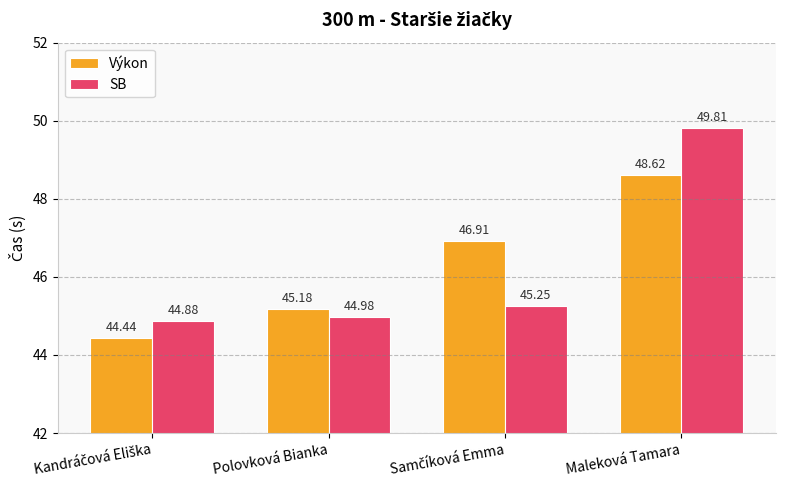

What is the label of the 1st bar from the right?

Maleková Tamara